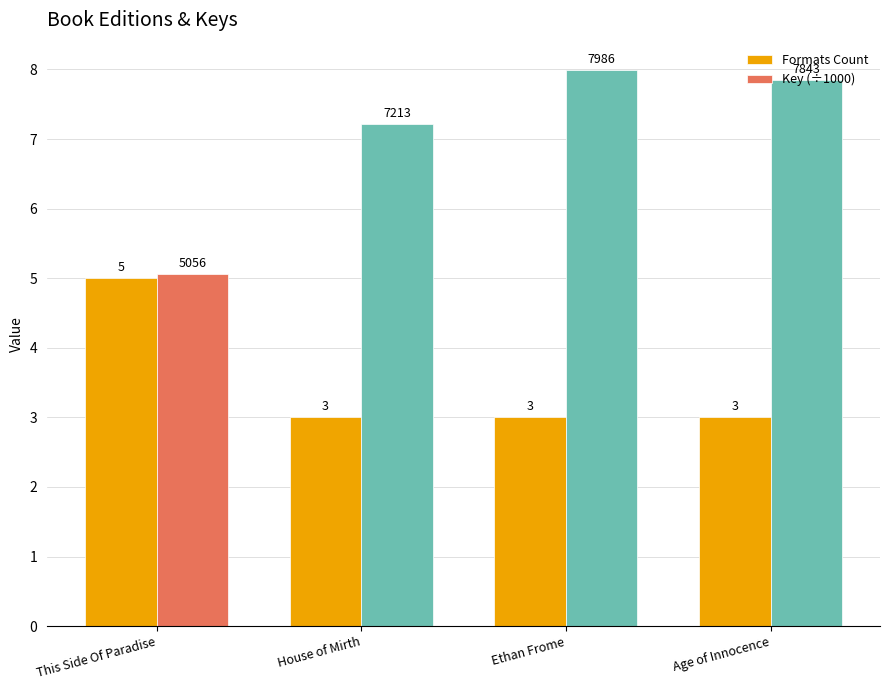

What is the total value across all series at Ethan Frome?

11.0